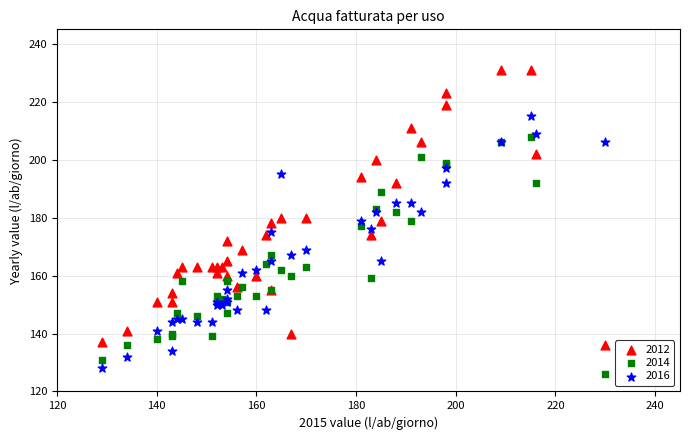

What are all the series names shown in the legend?

2012, 2014, 2016